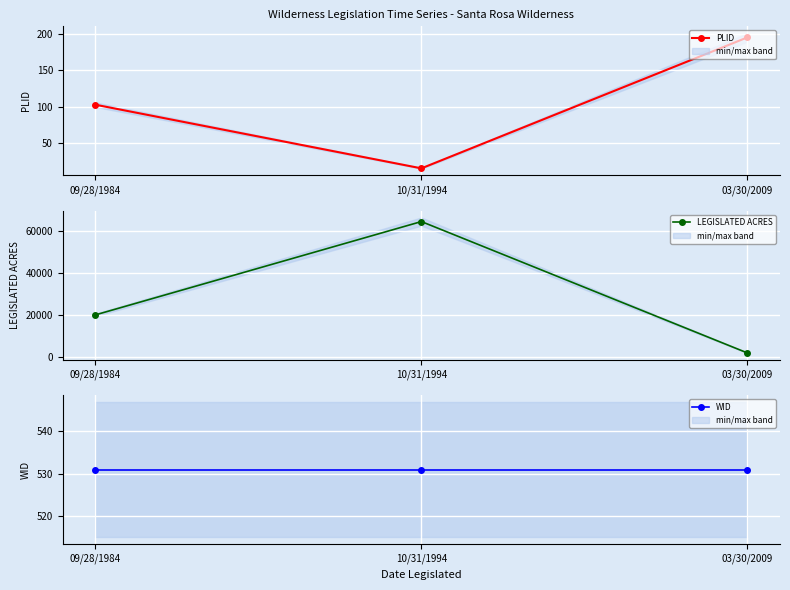

What is the sum of the PLID values at 10/31/1994 and 03/30/2009?

211